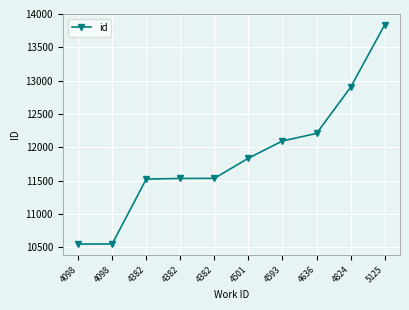

What is the sum of the values at 4824 and 4501?

24739